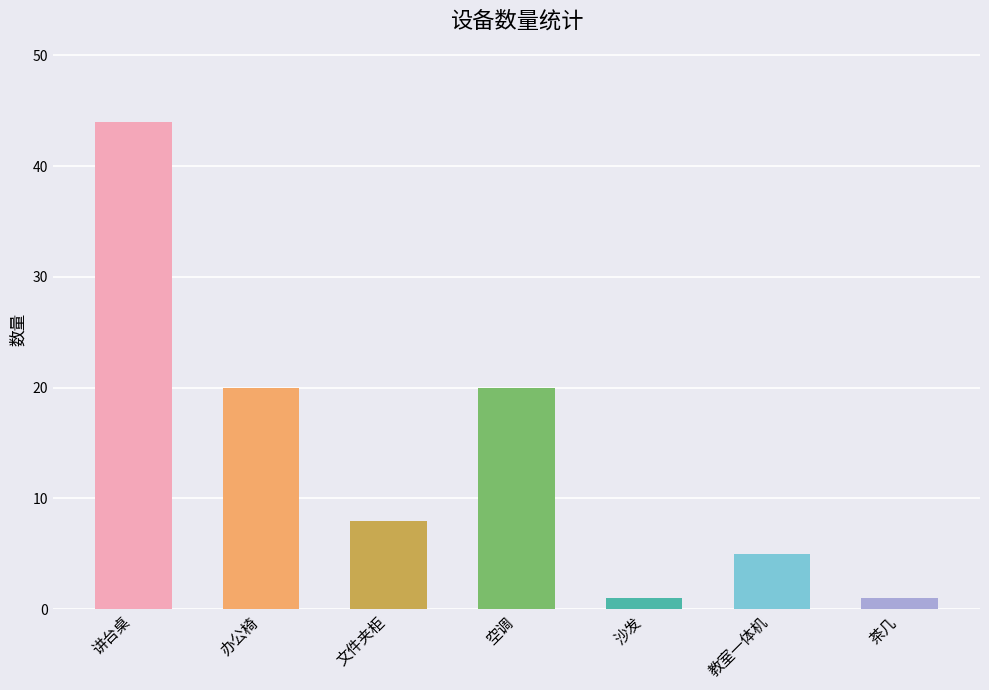

Rank the categories by value from lowest to highest.

沙发, 茶几, 教室一体机, 文件夹柜, 办公椅, 空调, 讲台桌